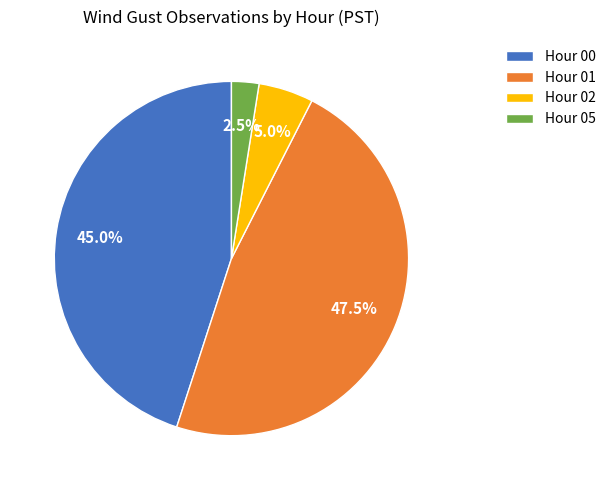

Between Hour 01 and Hour 05, which is larger?

Hour 01